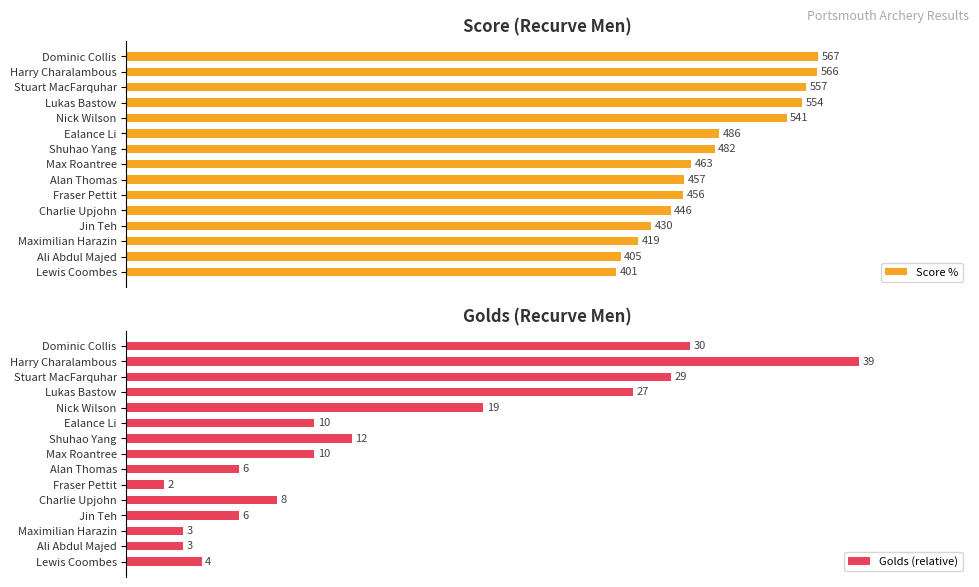

Rank the series at Charlie Upjohn from lowest to highest value.

Golds (relative), Score %